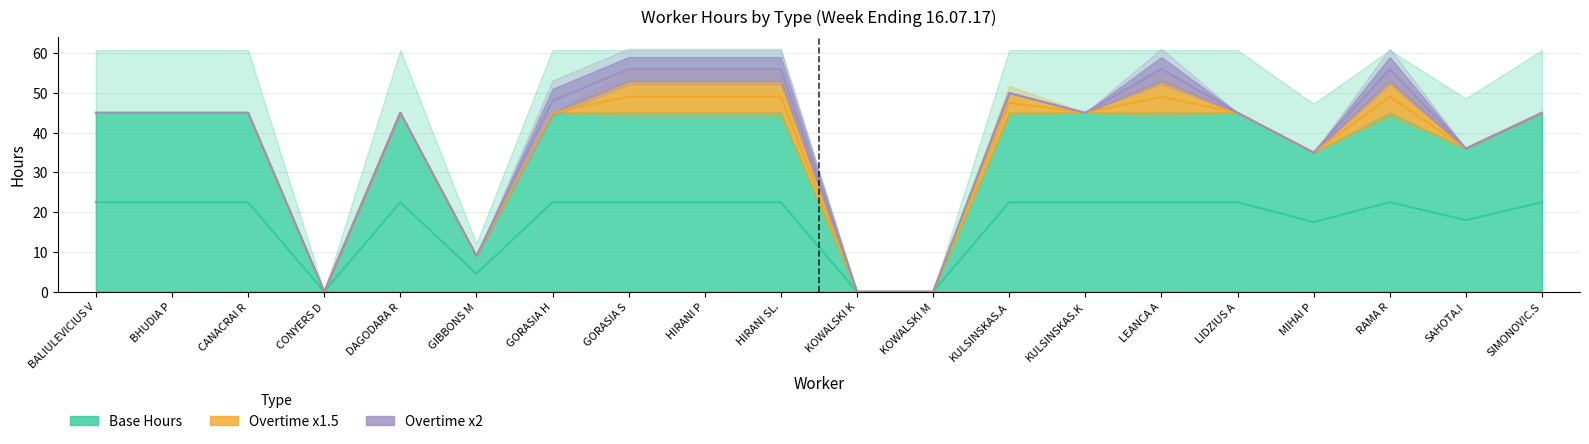

True or false: Base Hours and Overtime x2 intersect in this chart.

False